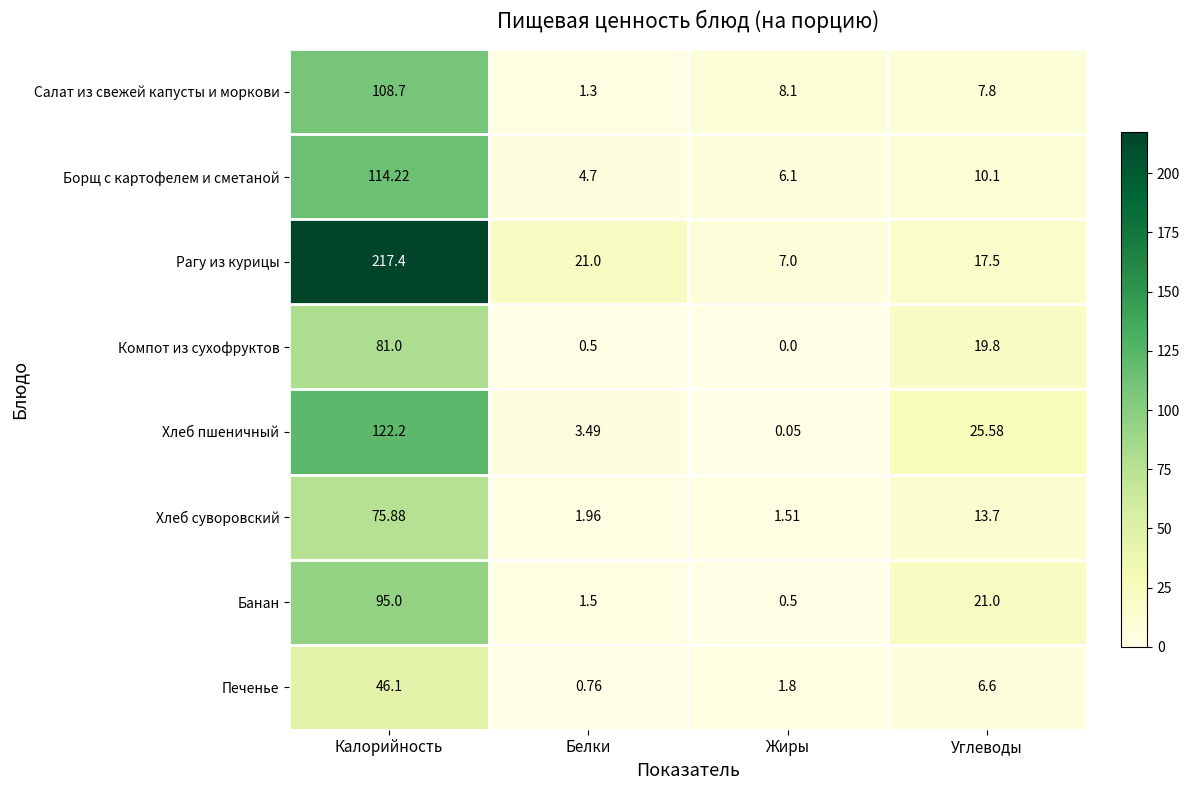

At which label does Печенье reach its minimum?

Белки